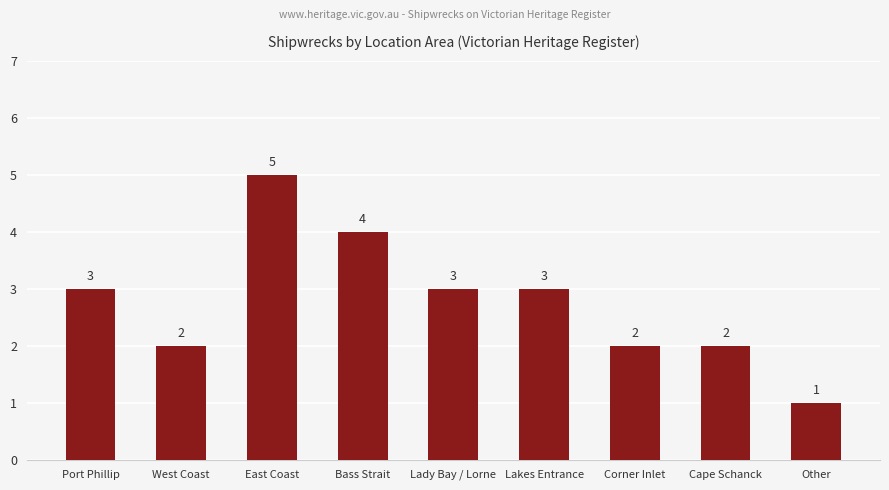

Reading left to right, extract all data points from this chart.

3	2	5	4	3	3	2	2	1